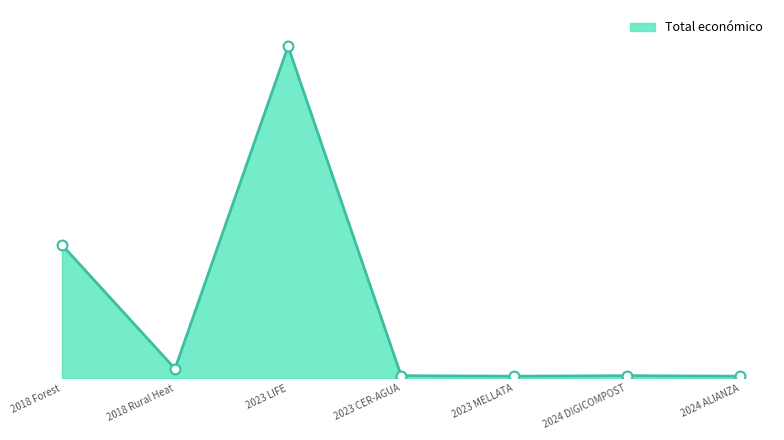

Between 2024 DIGICOMPOST and 2023 CER-AGUA, which is larger?

2024 DIGICOMPOST